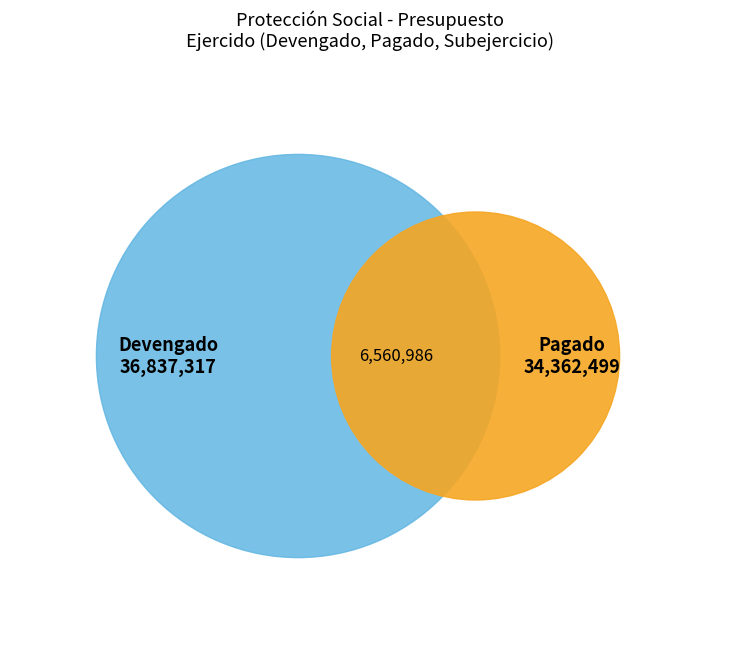

Do Devengado and Protección Social together represent more than half of the pie?

Yes